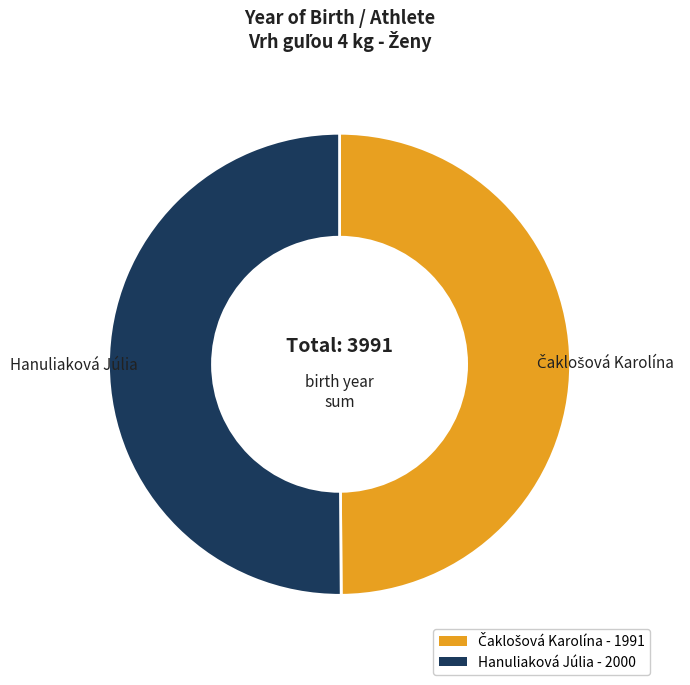

True or false: Hanuliaková Júlia accounts for 1% of the total.

False